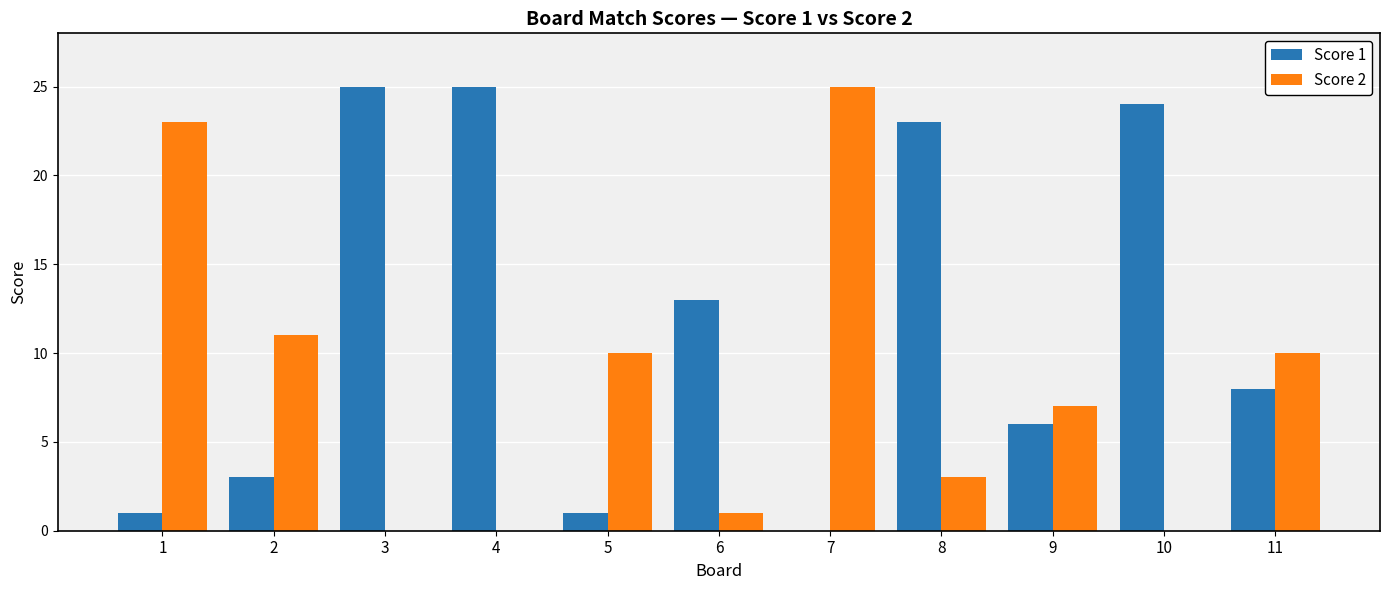

The Score 1 series shows 13 at 6. True or false?

True